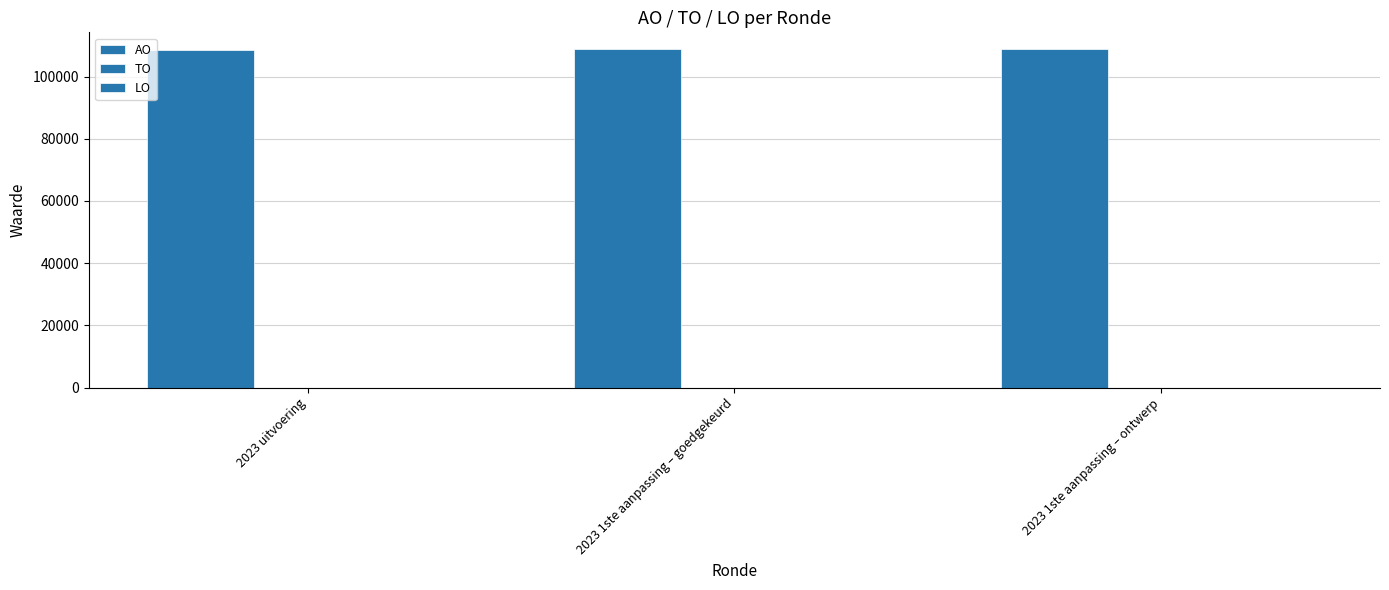

Are the bars horizontal?

No